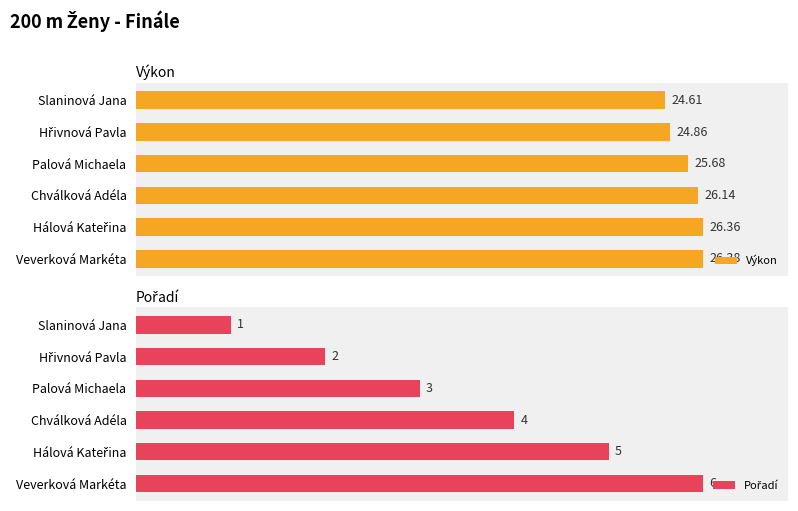

Which category has the highest value in the Výkon series?

Veverková Markéta